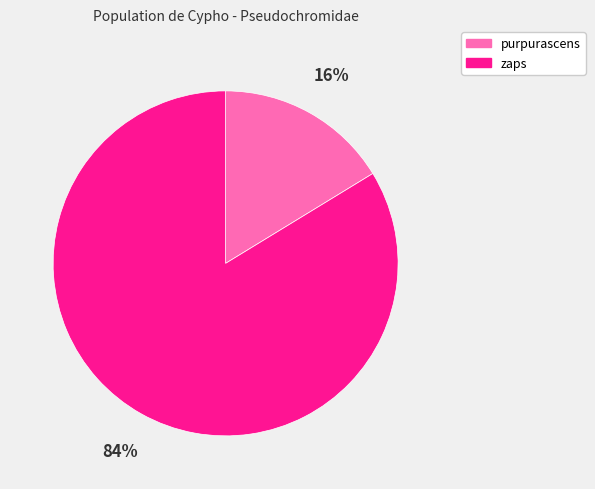

Which slice is the largest?

zaps